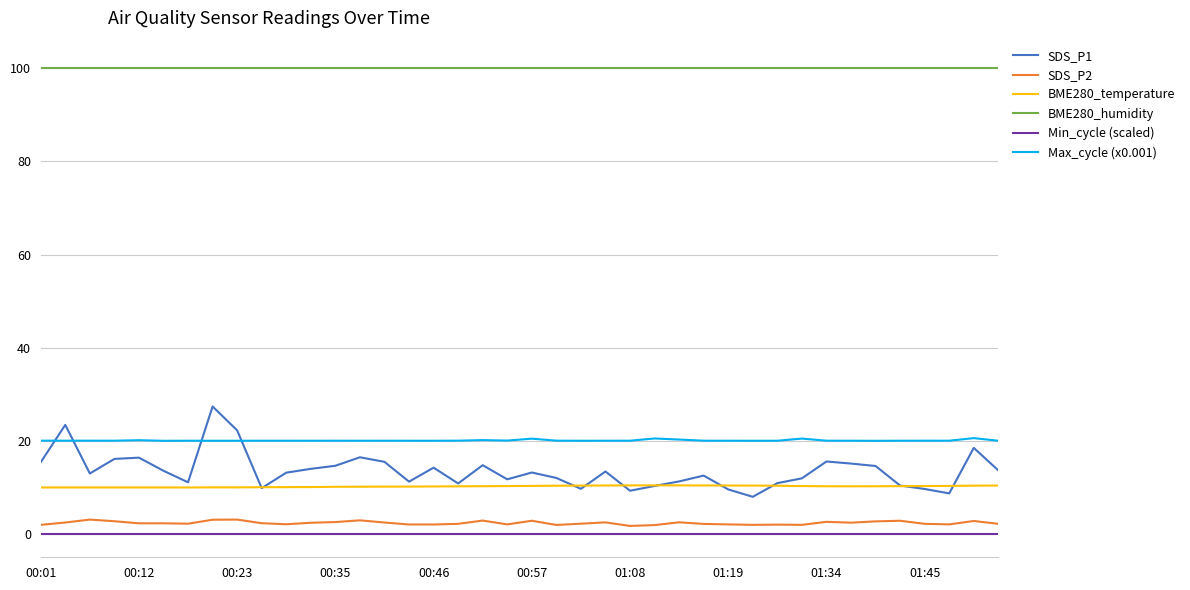

True or false: BME280_humidity and Max_cycle (x0.001) cross at least once.

False